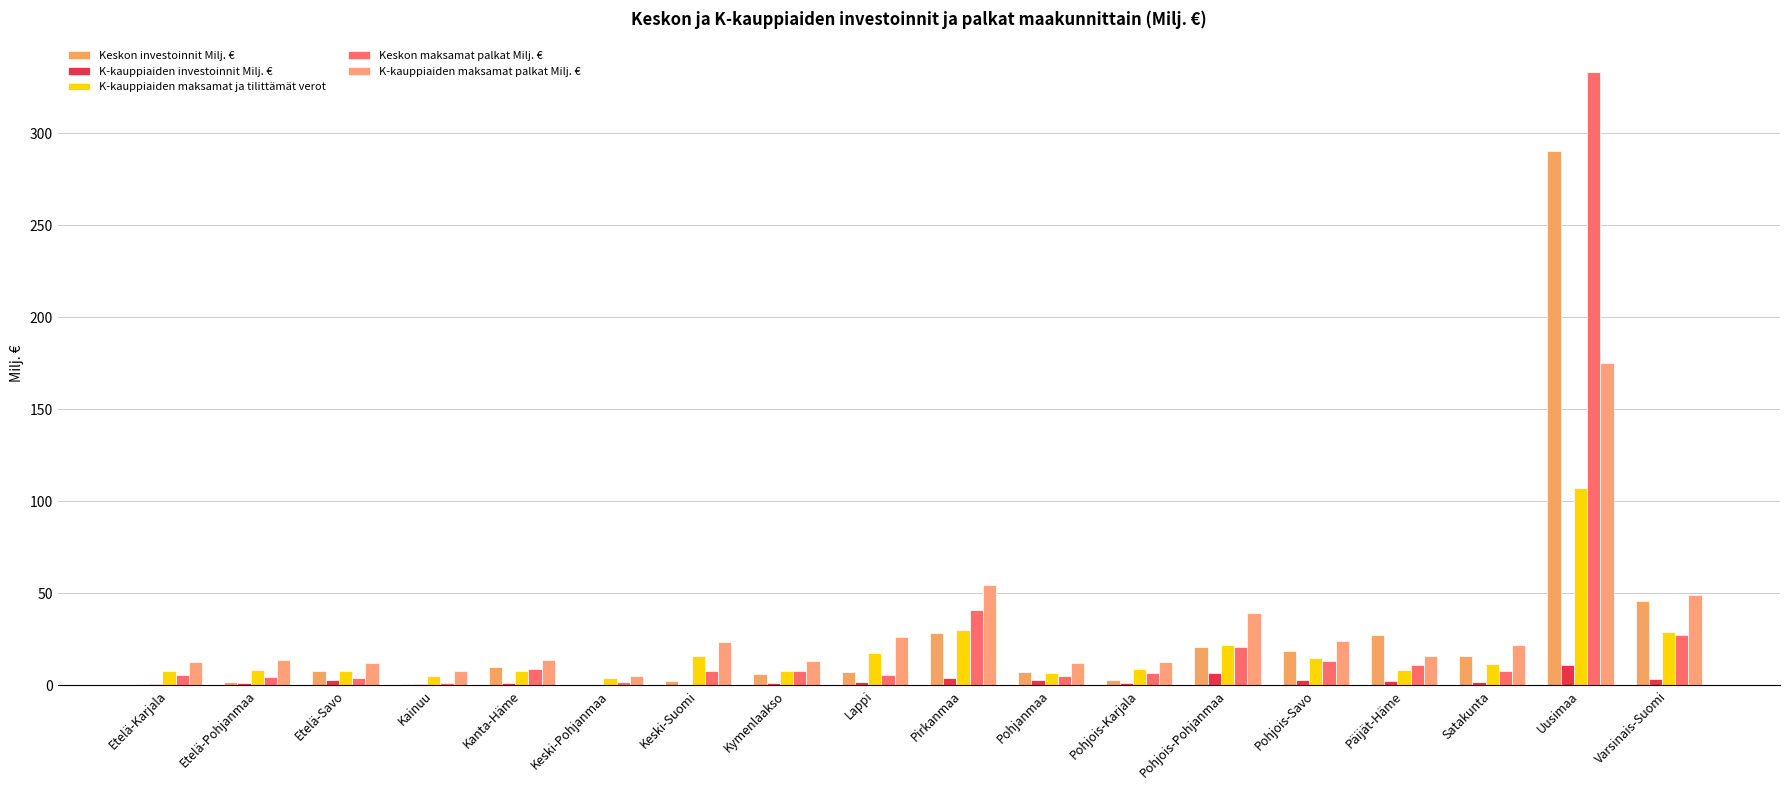

Reading left to right, transcribe all the data shown in this chart.

Keskon investoinnit Milj. €: 0.5	1.9	7.7	0.6	10.0	0.3	2.1	6.1	7.0	28.6	7.3	3.1	20.6	18.5	27.5	16.1	290.0	45.8
K-kauppiaiden investoinnit Milj. €: 0.6	1.0	2.6	0.7	1.2	0.3	0.4	1.3	1.9	3.7	3.1	1.1	6.9	3.1	2.3	2.0	11.0	3.5
K-kauppiaiden maksamat ja tilittämät verot: 7.6	8.3	7.9	4.9	8.0	3.9	15.8	7.6	17.6	30.2	6.5	8.8	22.0	14.9	8.4	11.7	107.0	28.8
Keskon maksamat palkat Milj. €: 5.5	4.6	3.7	1.2	8.7	1.7	7.5	7.9	5.4	41.1	5.0	6.7	20.9	13.0	10.9	7.7	333.3	27.2
K-kauppiaiden maksamat palkat Milj. €: 12.8	13.6	12.2	7.5	14.0	5.2	23.5	13.4	26.4	54.5	12.2	12.6	39.1	23.9	15.7	21.6	174.8	49.0